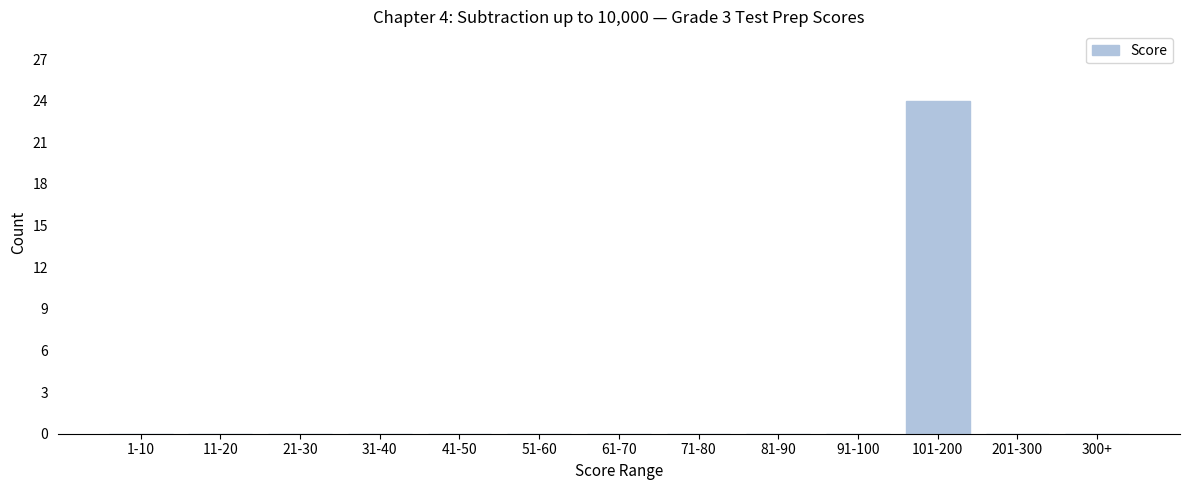

Reading left to right, transcribe all the data shown in this chart.

1-10=0	11-20=0	21-30=0	31-40=0	41-50=0	51-60=0	61-70=0	71-80=0	81-90=0	91-100=0	101-200=24	201-300=0	300+=0